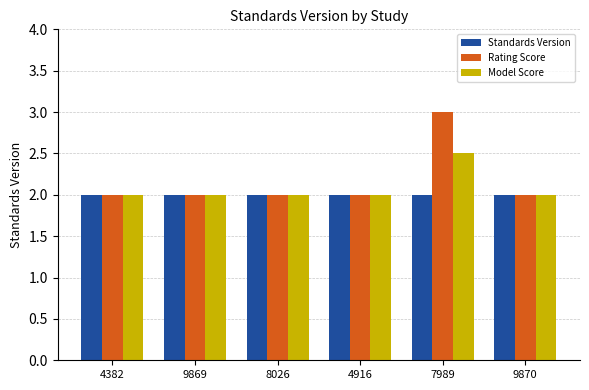

What is the approximate value of Model Score at 4382?

2.0